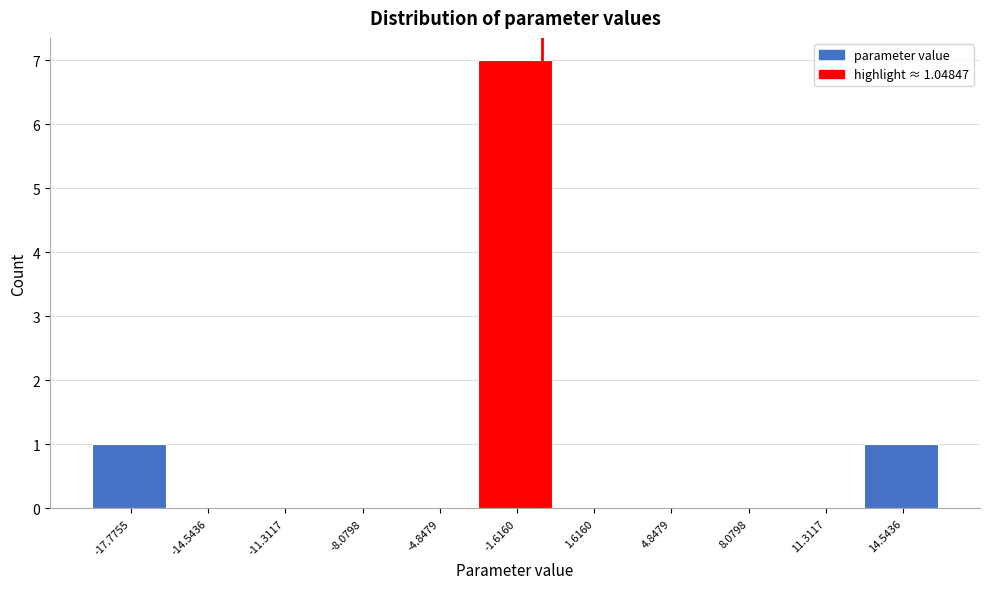

Reading left to right, what are all the values shown in this chart?

-17.7755=1	-14.5436=0	-11.3117=0	-8.0798=0	-4.8479=0	-1.6160=7	1.6160=0	4.8479=0	8.0798=0	11.3117=0	14.5436=1